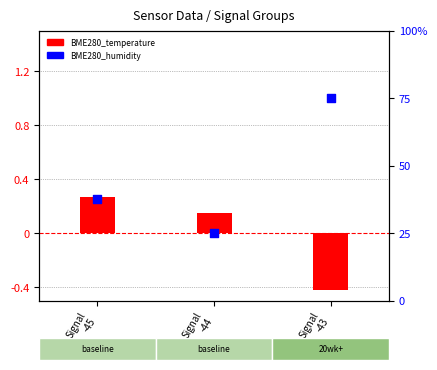

At how many categories does at least one series exceed 48?

1